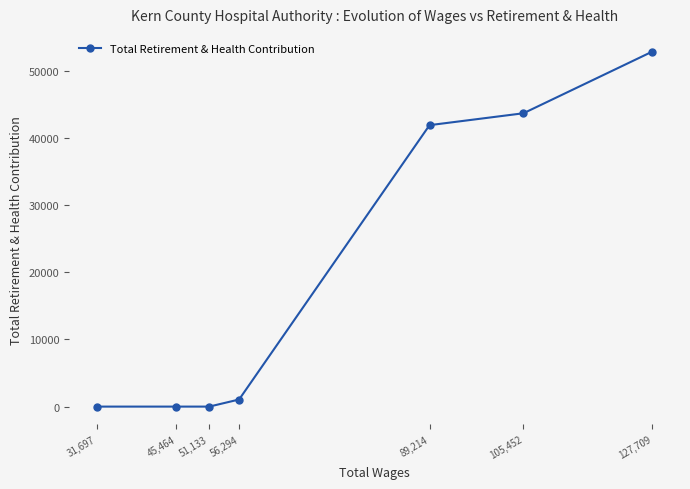

Between 45,464 and 127,709, which is larger?

127,709